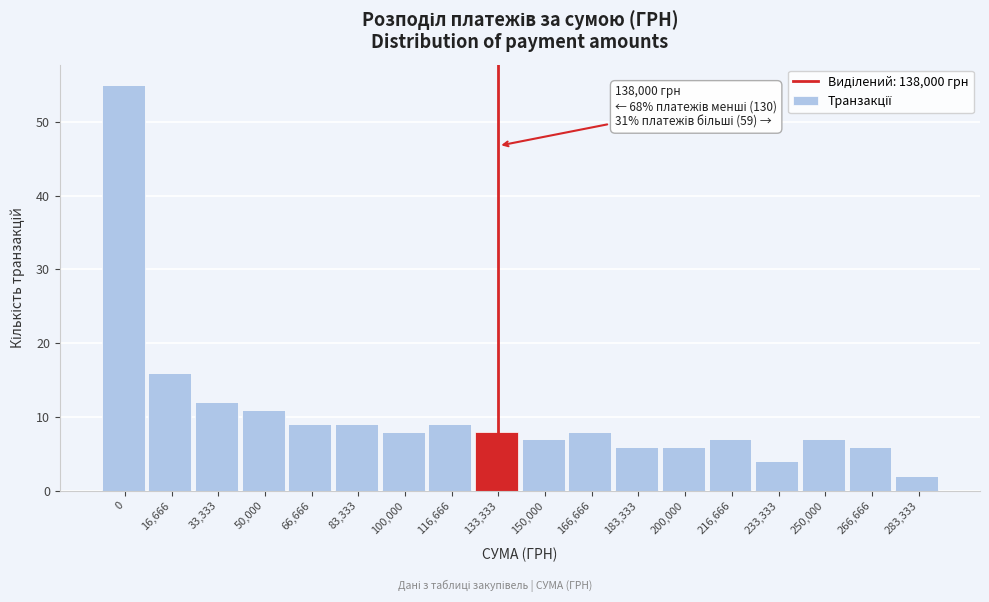

Reading right to left, what are all the values shown in this chart?

2	6	7	4	7	6	6	8	7	8	9	8	9	9	11	12	16	55